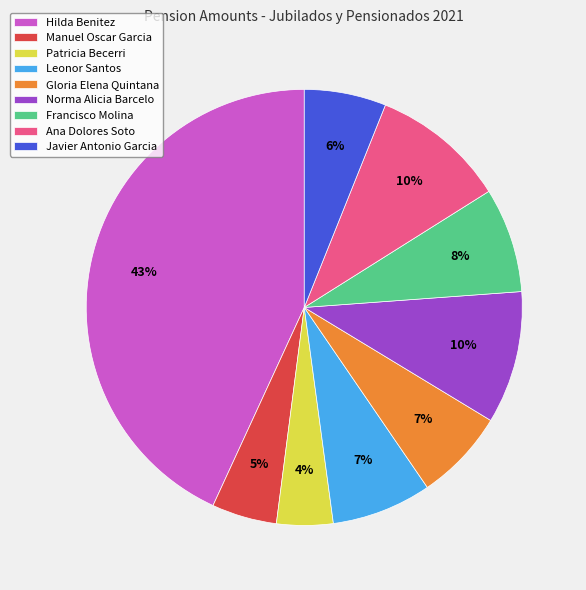

How many slices are in this pie chart?

9